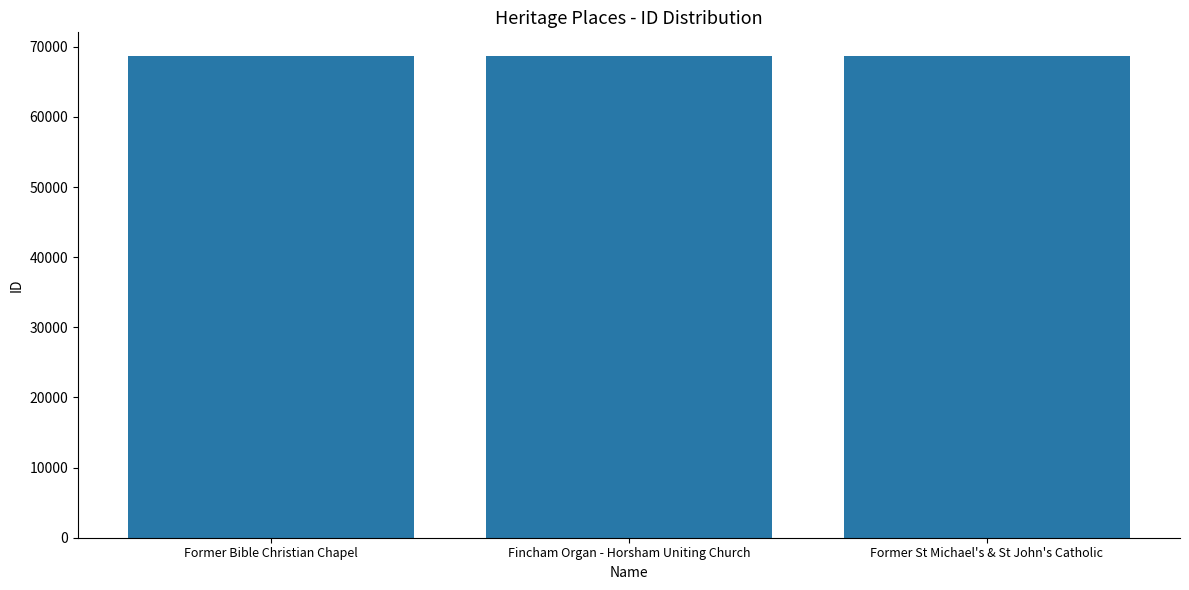

What is the label of the 3rd bar from the right?

Former Bible Christian Chapel